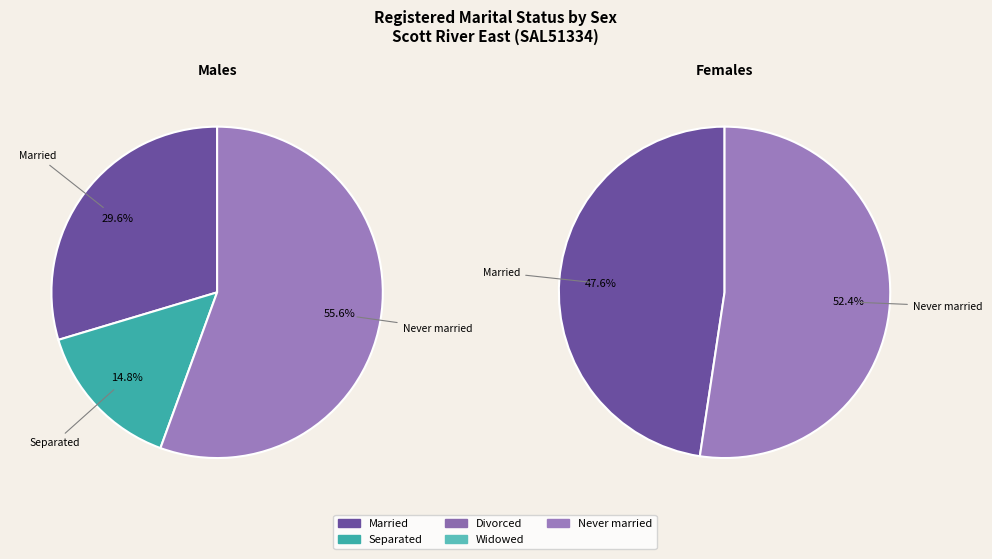

Count the number of slices in the pie.

2